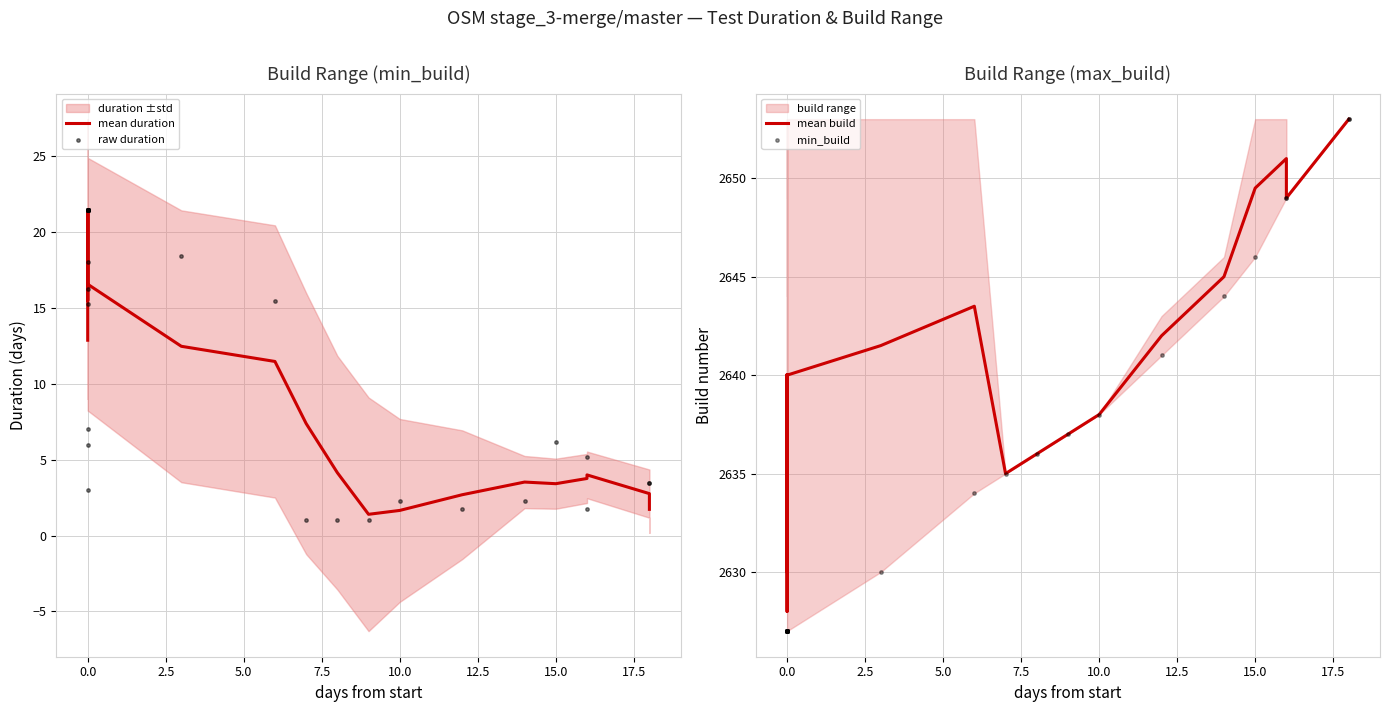

At how many categories does at least one series exceed 5?

40